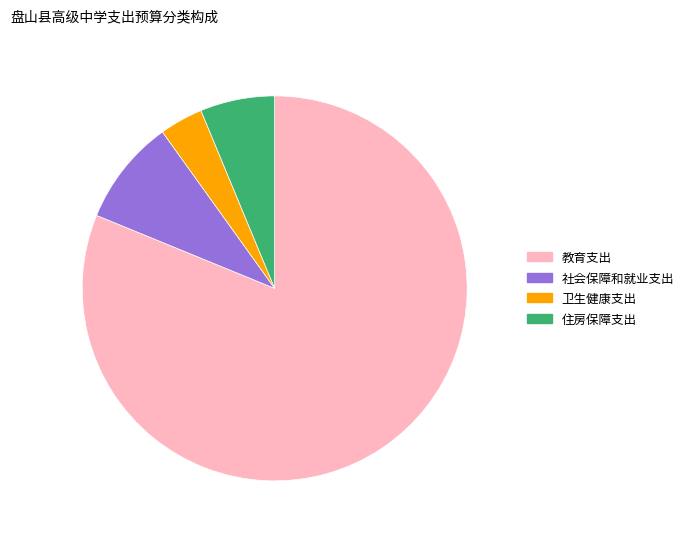

True or false: 住房保障支出 accounts for 1% of the total.

False